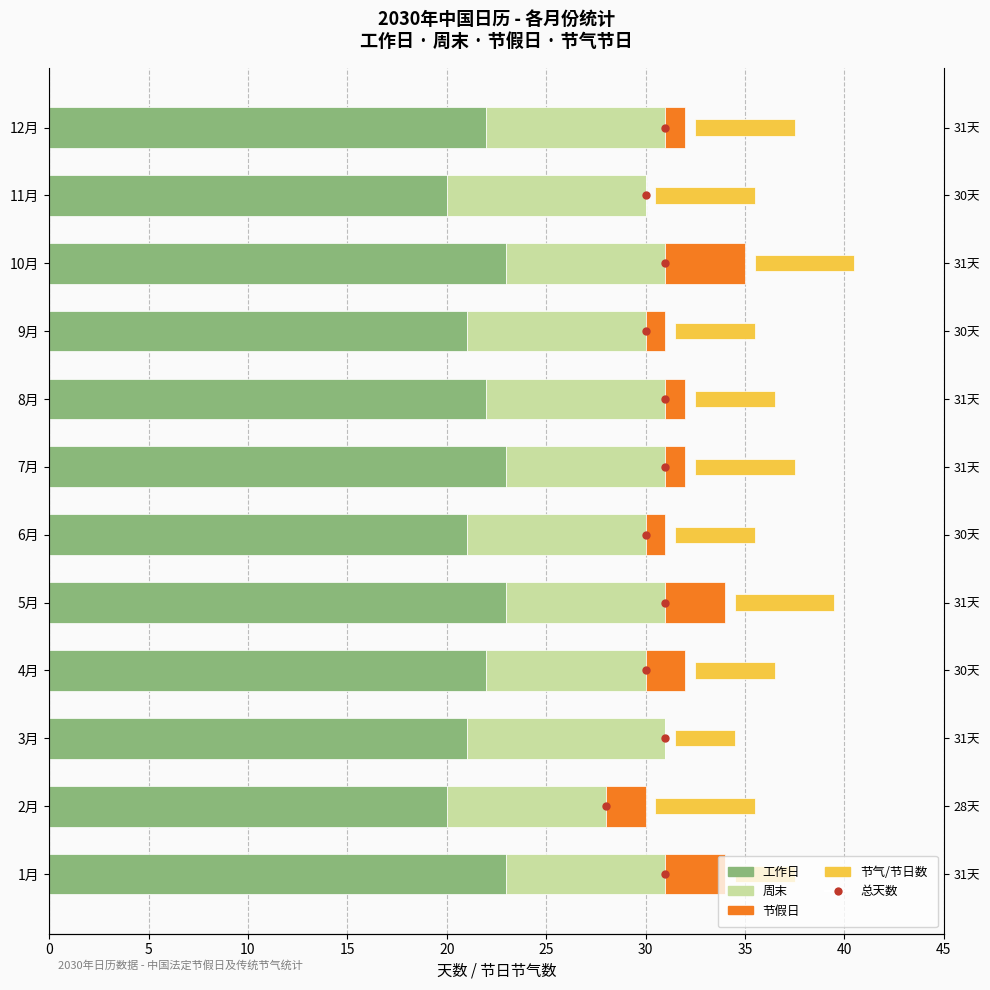

Between 7月 and 5月, which is larger?

7月